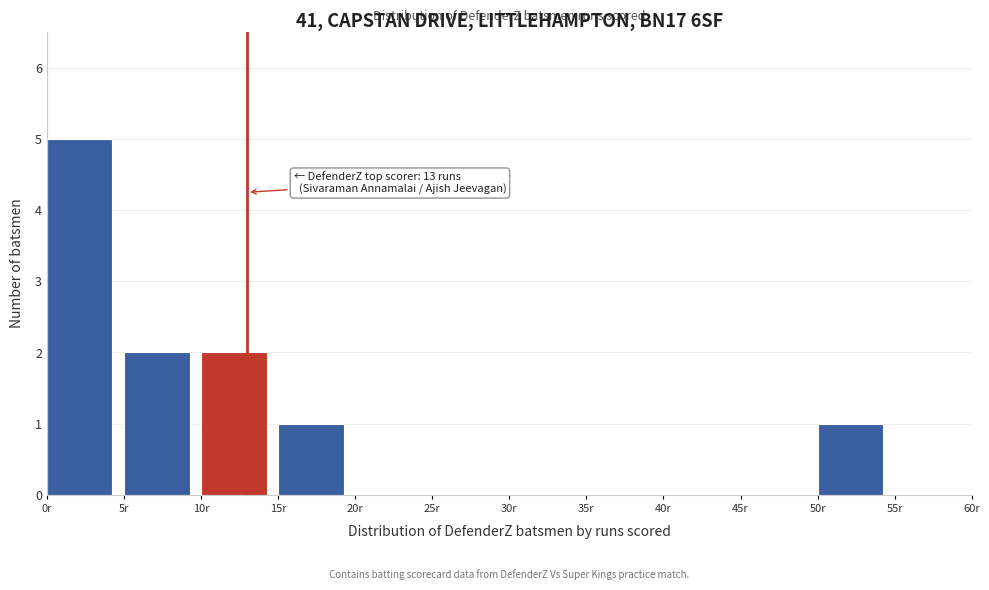

Which range on the x-axis has the tallest bar?

0 to 5